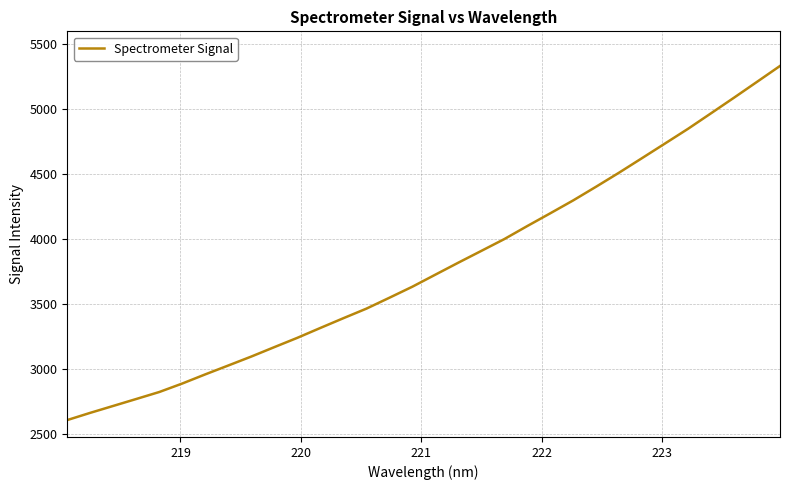

What is the difference between the maximum and minimum values?

2725.7